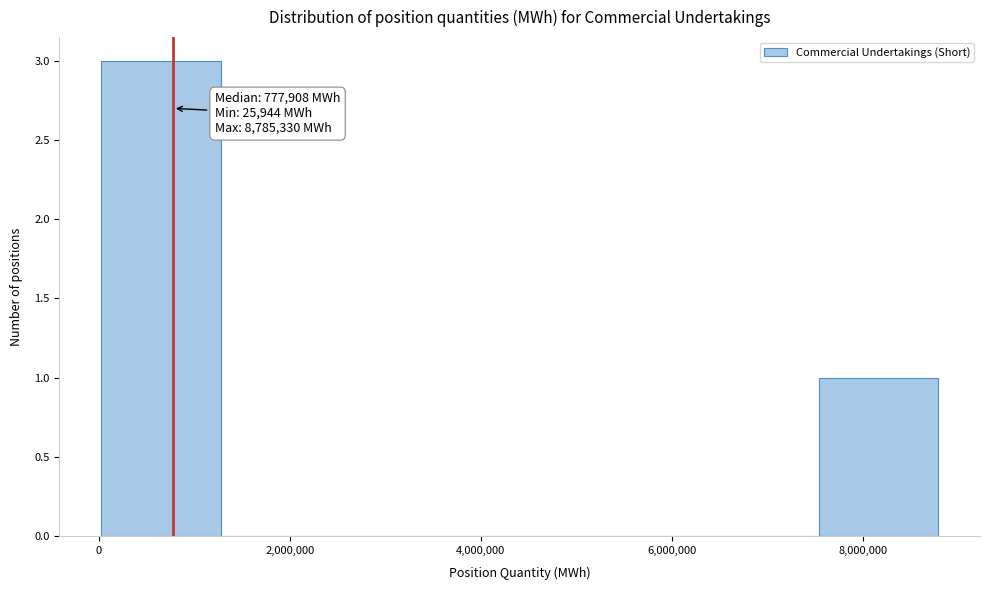

Over which range of the x-axis is the bar tallest?

0 to 1200000